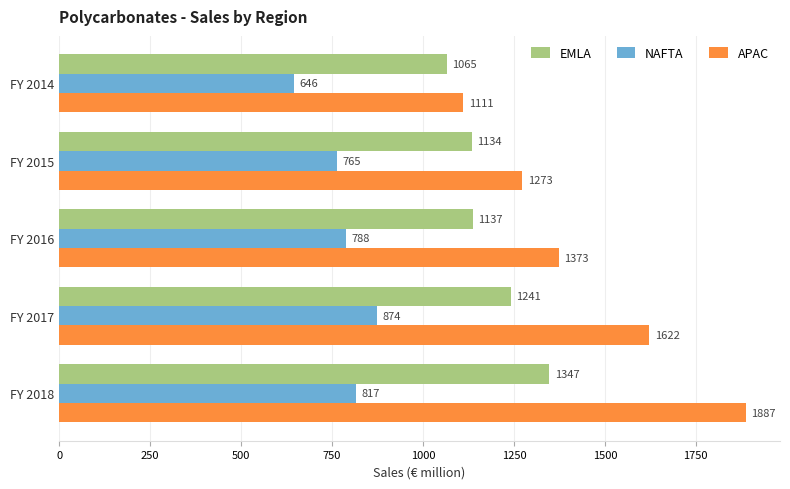

What are all the series names shown in the legend?

EMLA, NAFTA, APAC